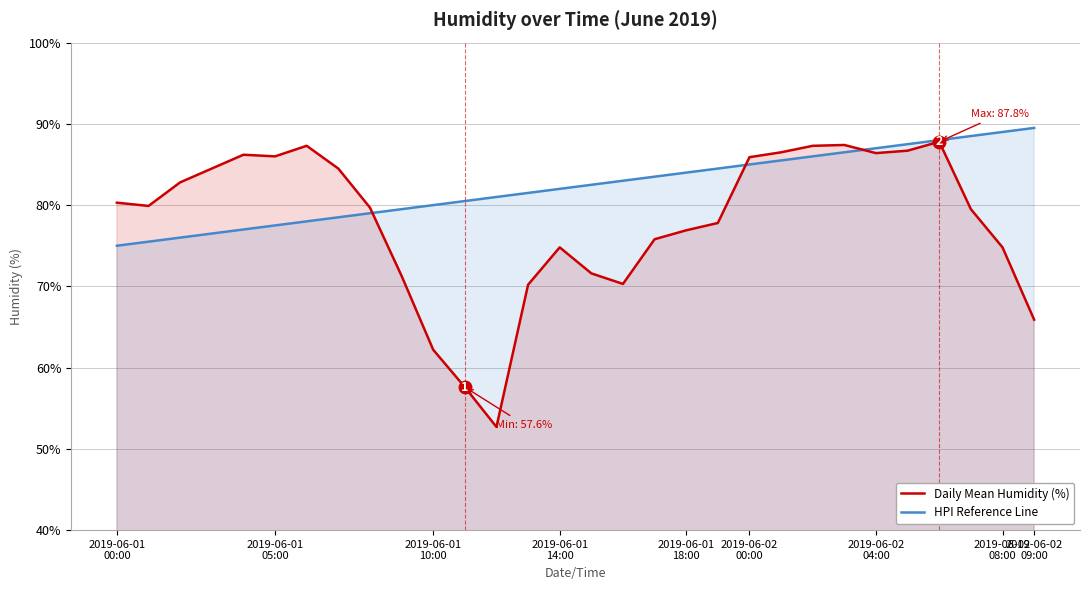

At which category is the sum across all series the highest?

26